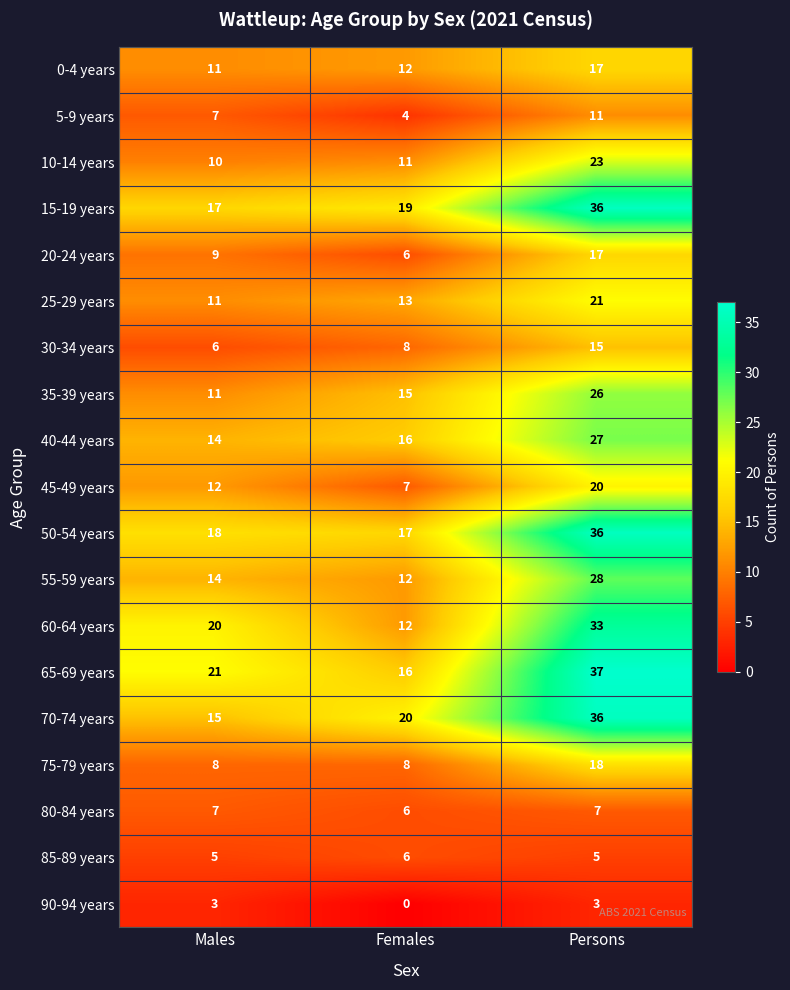

How many categories are shown in the chart?

3